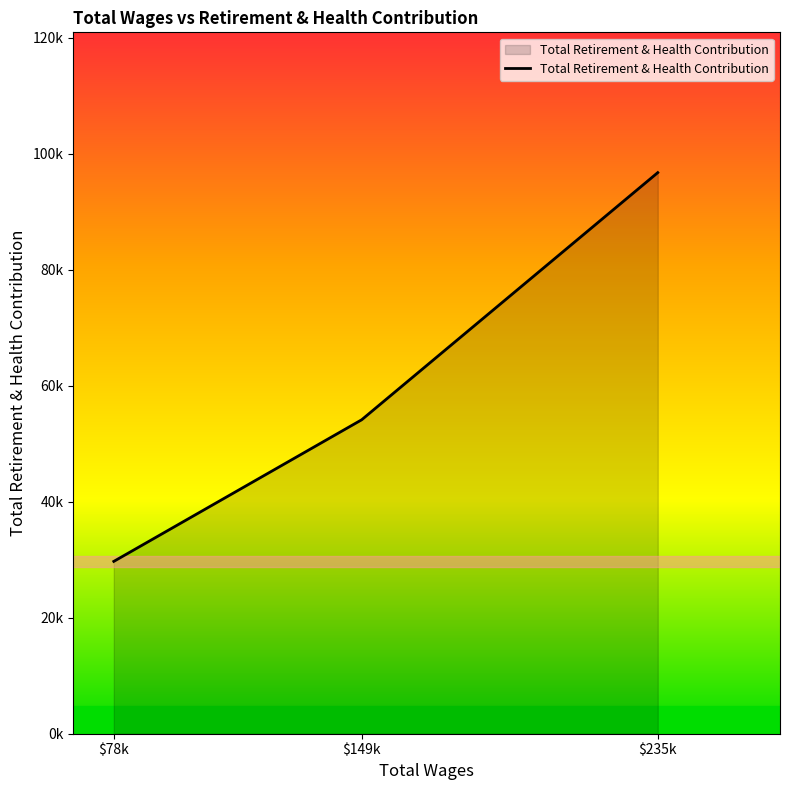

Does the chart have visible grid lines?

No